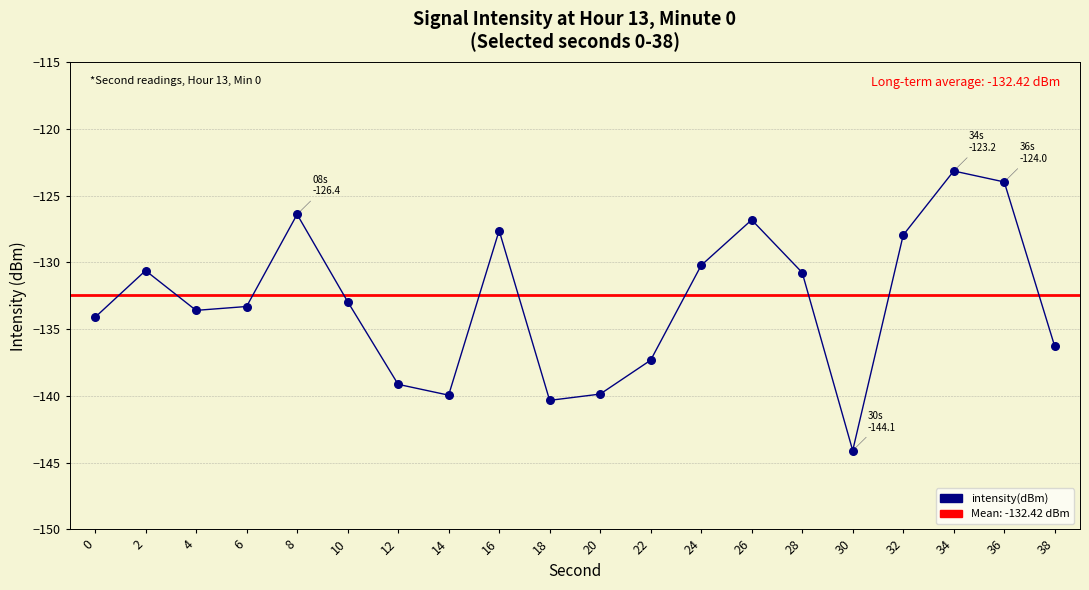

What is the change in value from 2 to 36?

+6.6